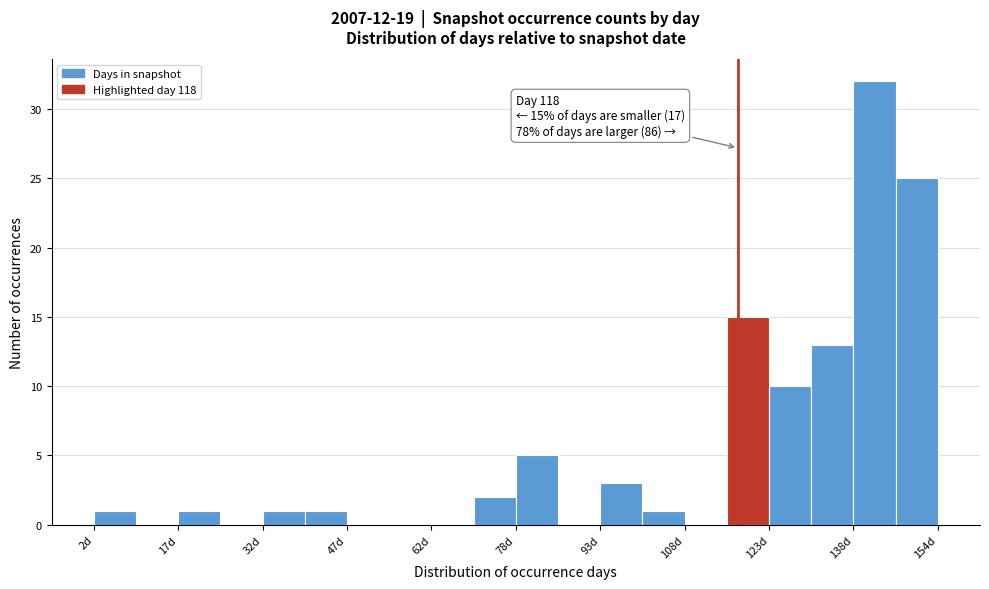

Read against the x-axis, roughly where is the centre of the tallest bar?

142